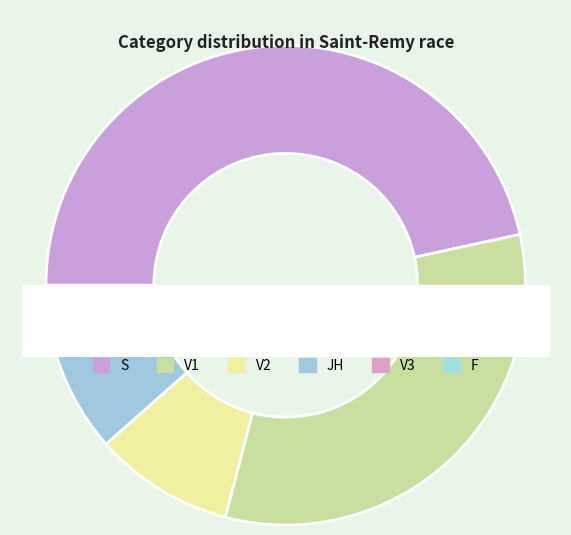

What percentage do S and JH together represent?

54.5%